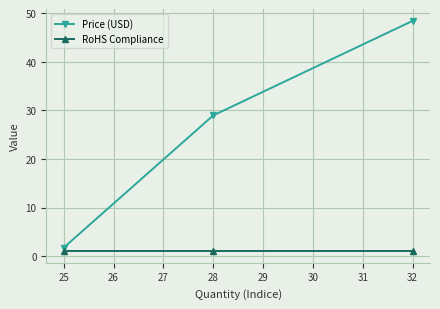

What is the maximum value shown in the chart?

48.4